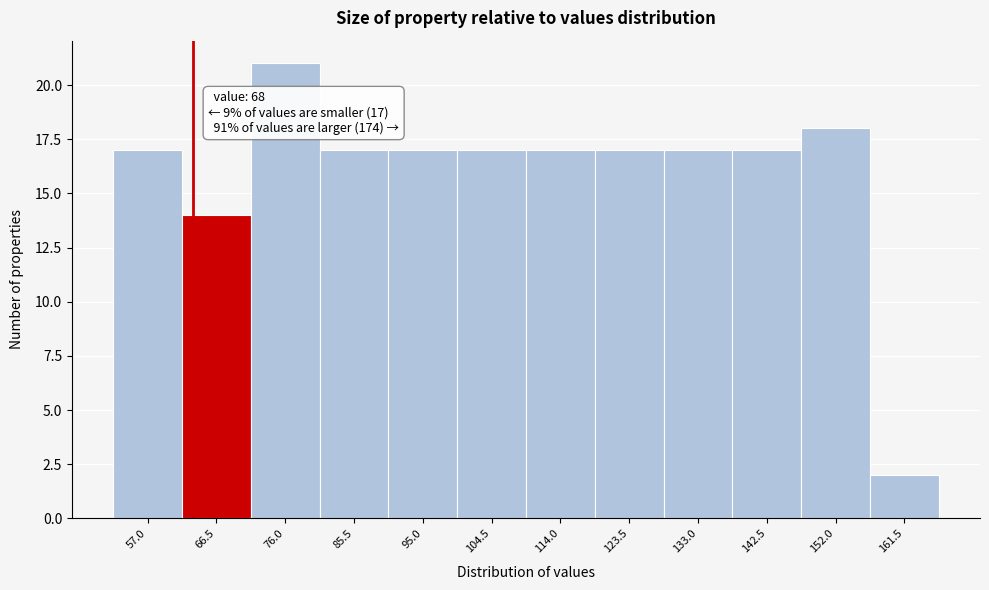

Reading left to right, transcribe all the data shown in this chart.

57.0=17	66.5=14	76.0=21	85.5=17	95.0=17	104.5=17	114.0=17	123.5=17	133.0=17	142.5=17	152.0=18	161.5=2